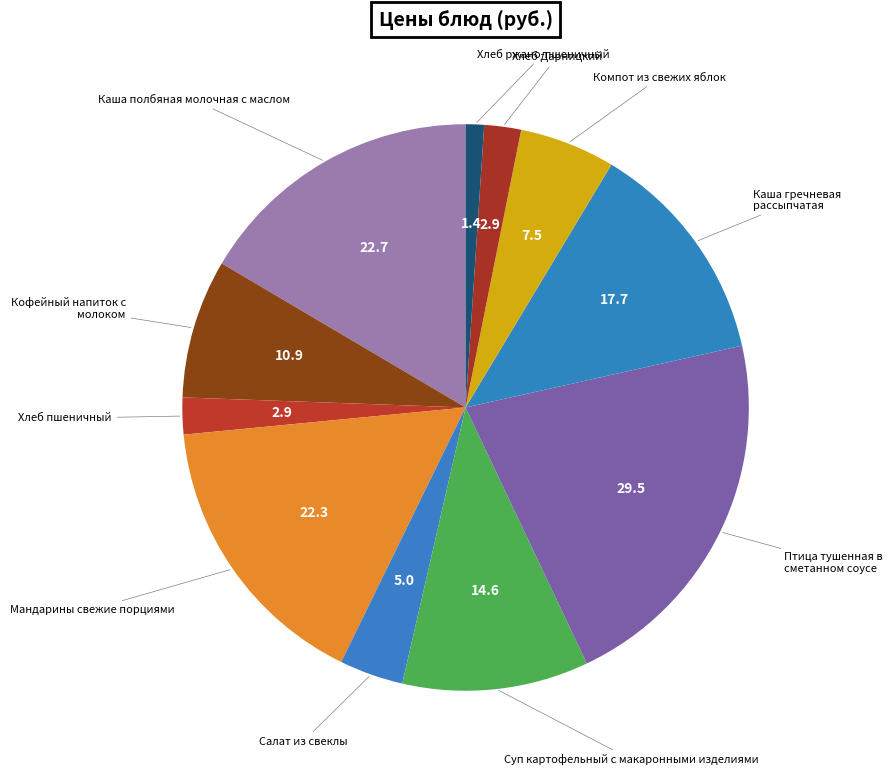

How many slices are in this pie chart?

11